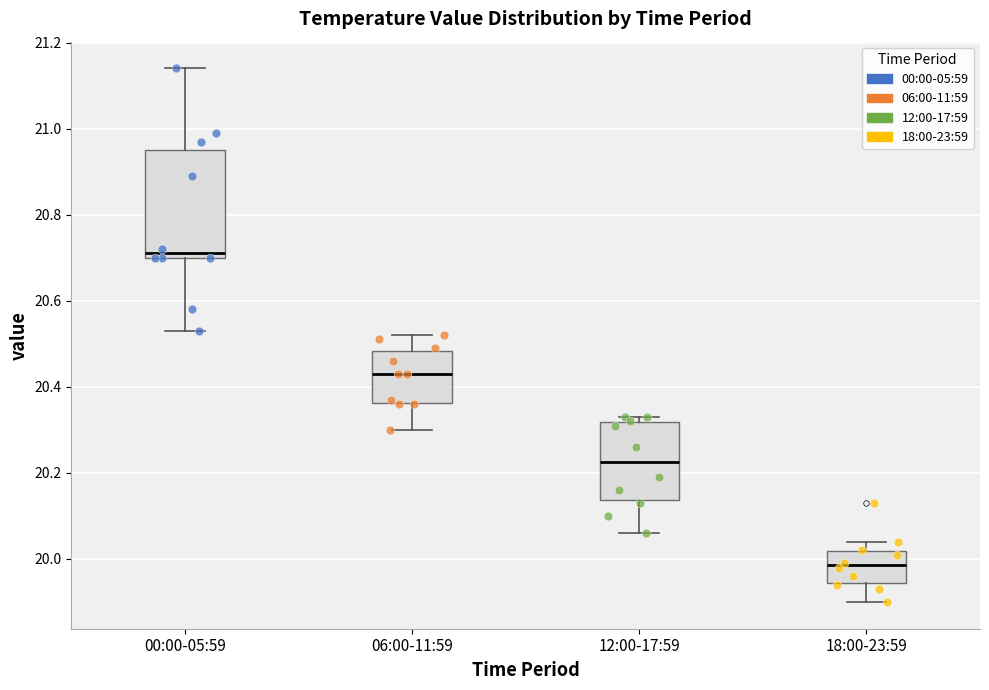

Where does the upper whisker of the box for 06:00-11:59 end on the y-axis? The values are not printed on the chart, so give them approximately, as read against the axis.

20.52